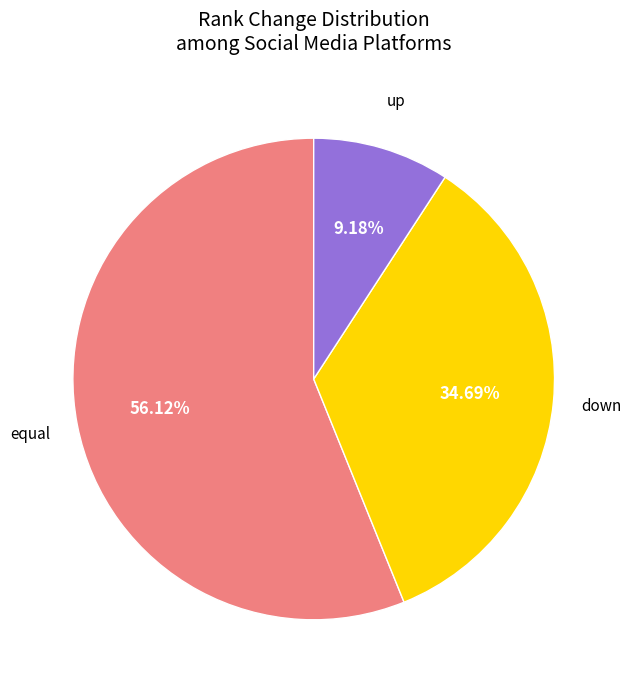

True or false: equal accounts for 56% of the total.

True